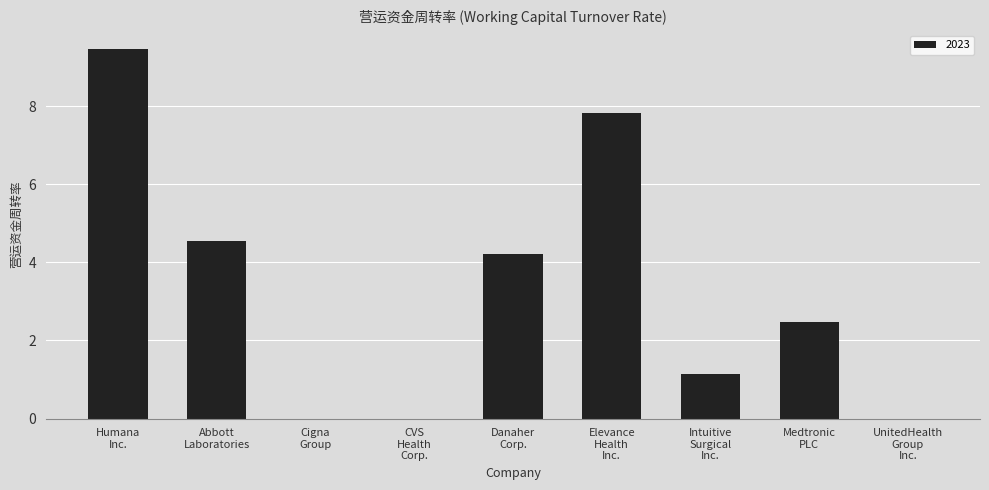

What is the sum of all values?

29.7